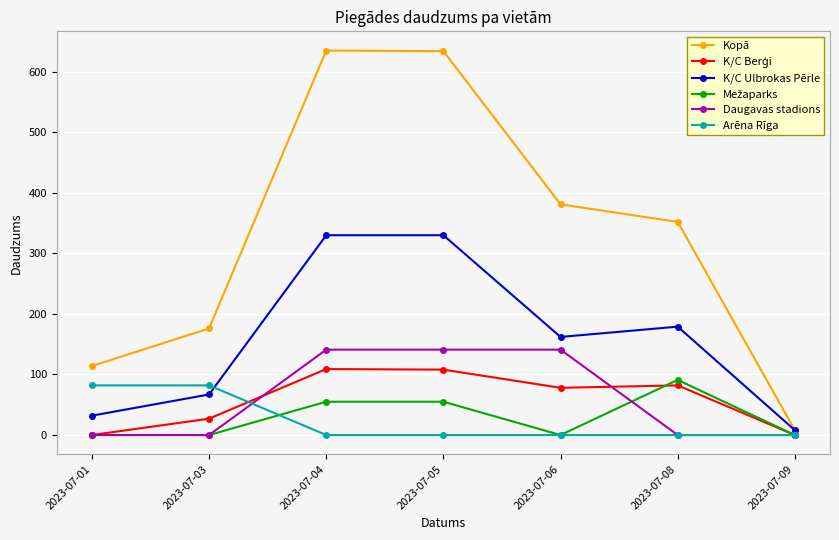

True or false: Daugavas stadions and K/C Ulbrokas Pērle cross at least once.

False